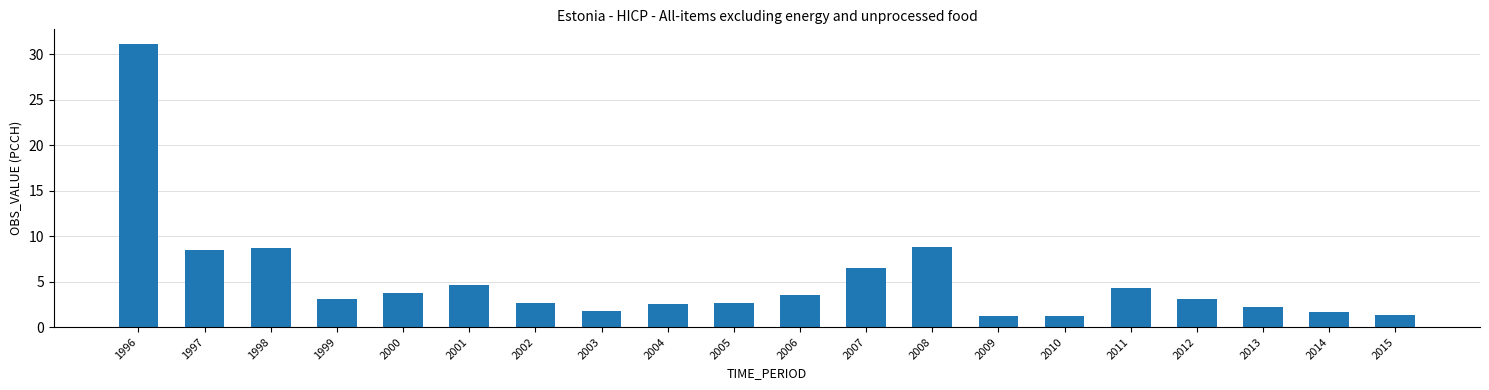

True or false: the data shows 1.2 at 2004.

False